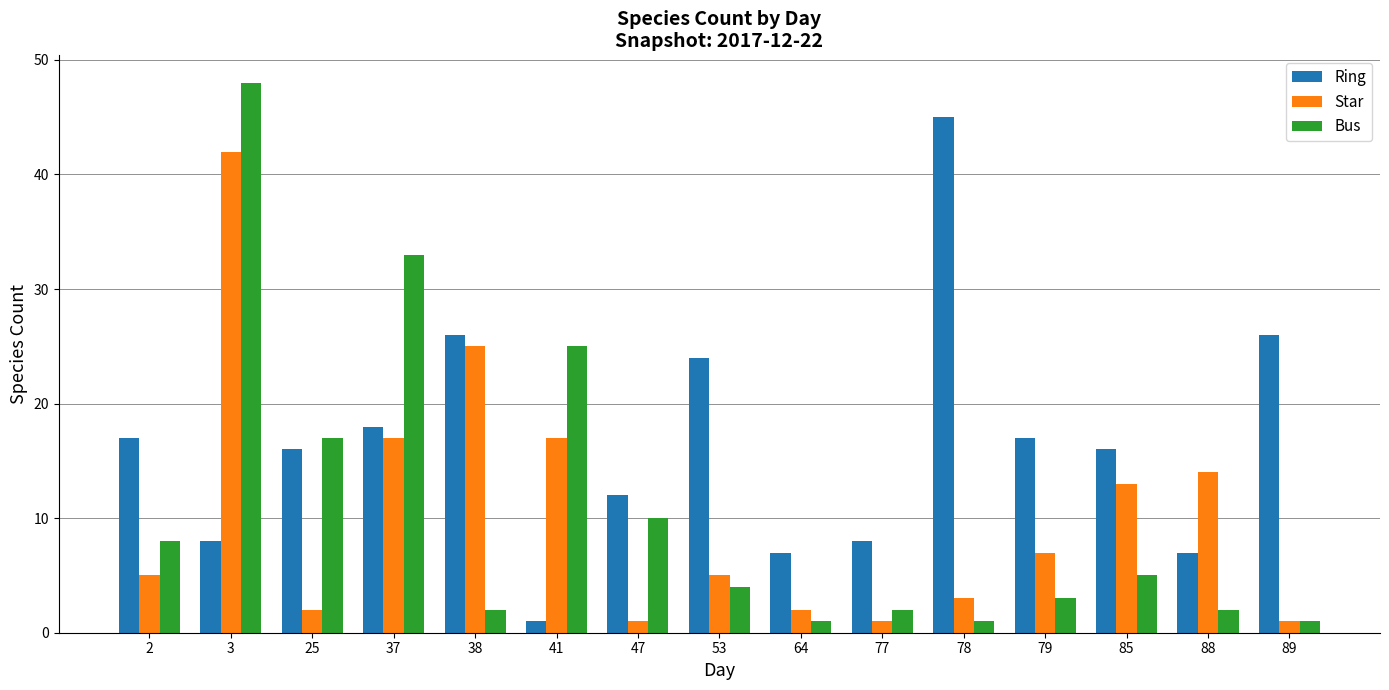

Rank the series at 78 from lowest to highest value.

Bus, Star, Ring